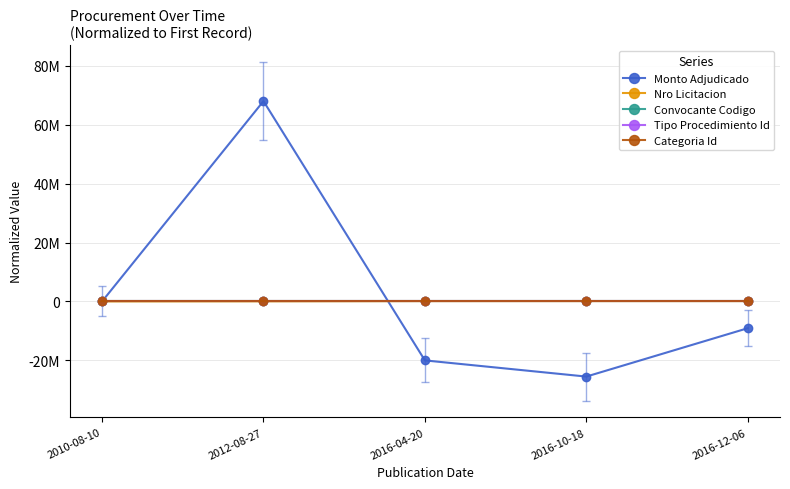

What are all the series names shown in the legend?

Monto Adjudicado, Nro Licitacion, Convocante Codigo, Tipo Procedimiento Id, Categoria Id